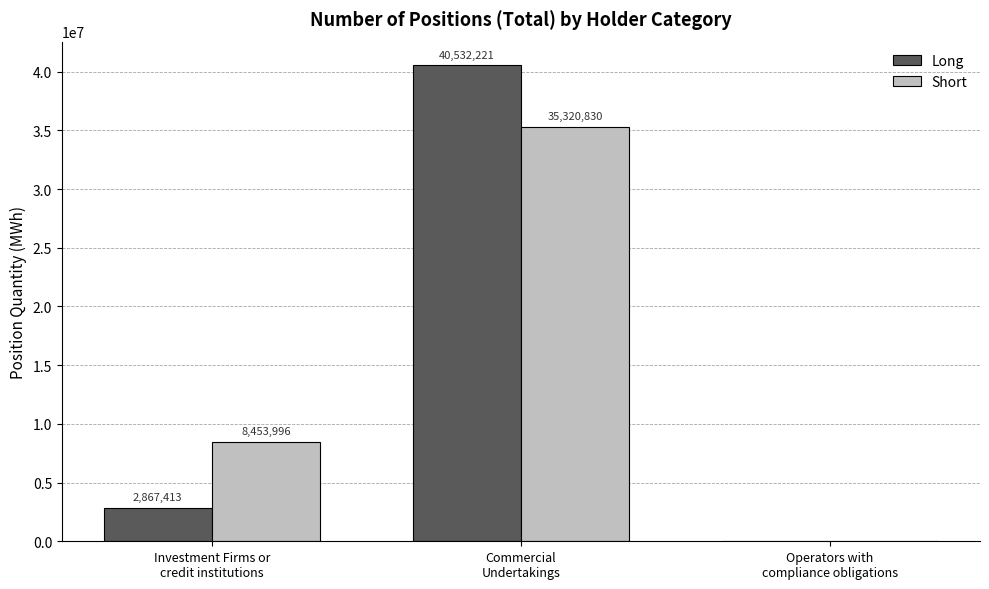

What is the sum of all Short values?

43774826